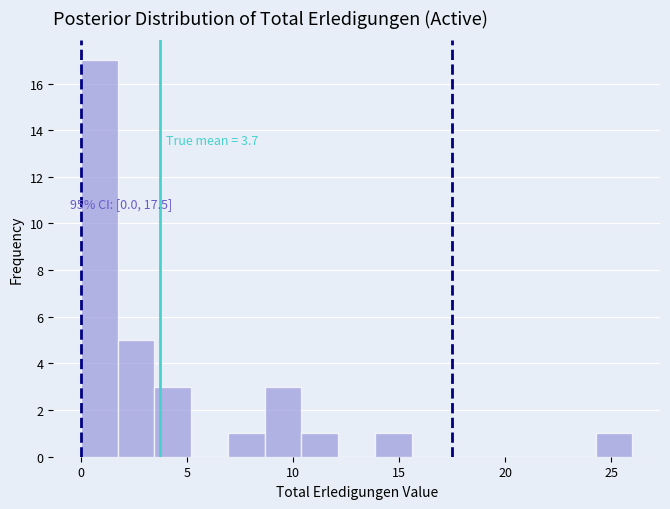

Read against the x-axis, roughly where is the centre of the tallest bar?

1.0